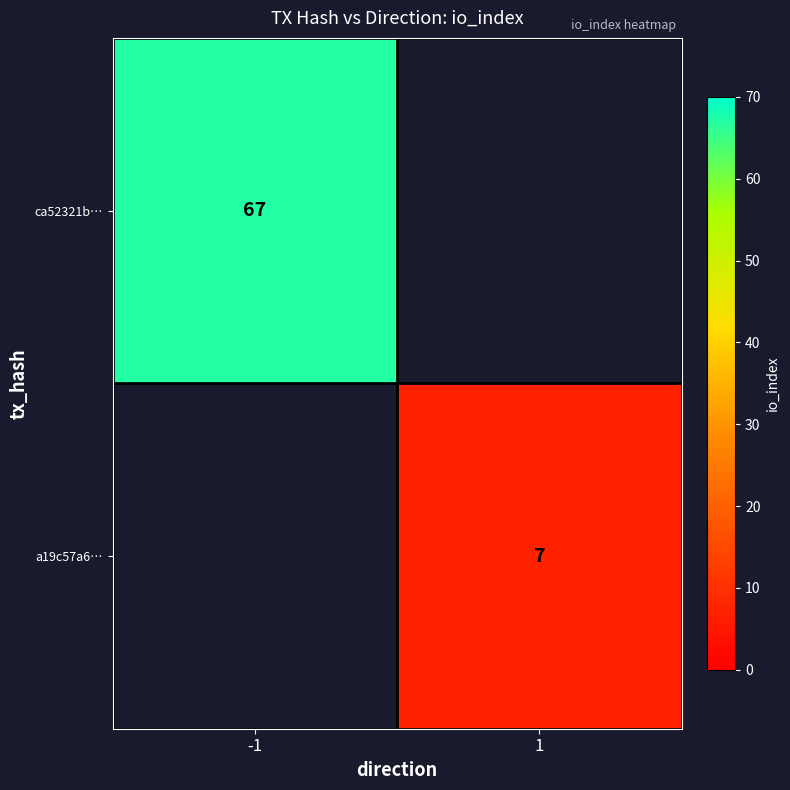

What is the total value across all series at 1?

7